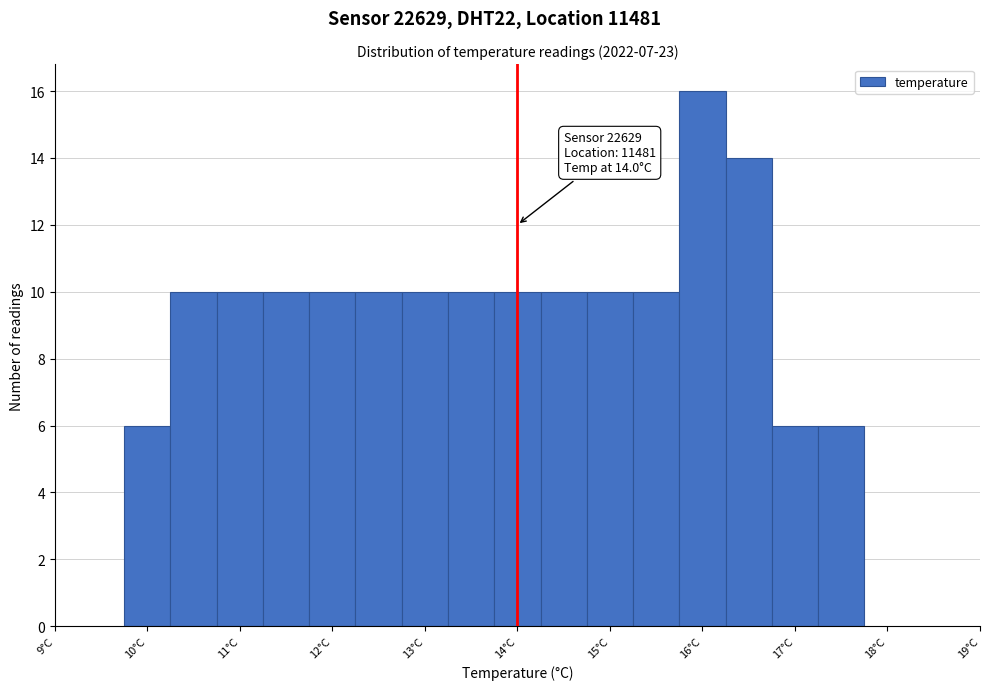

Over which range of the x-axis is the bar tallest?

15.75 to 16.25